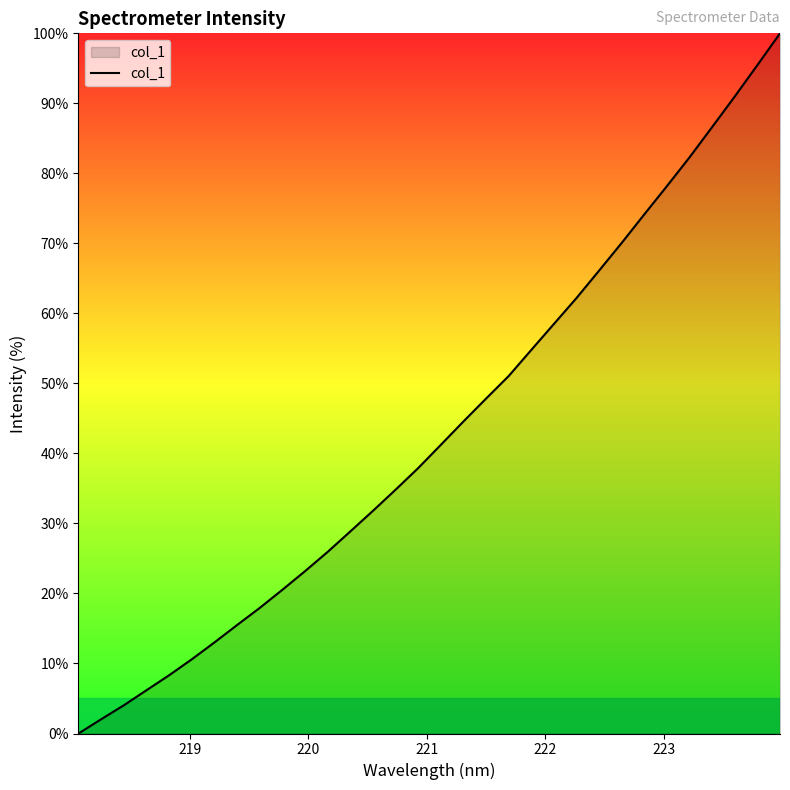

What is the difference between the maximum and minimum values?

100.0